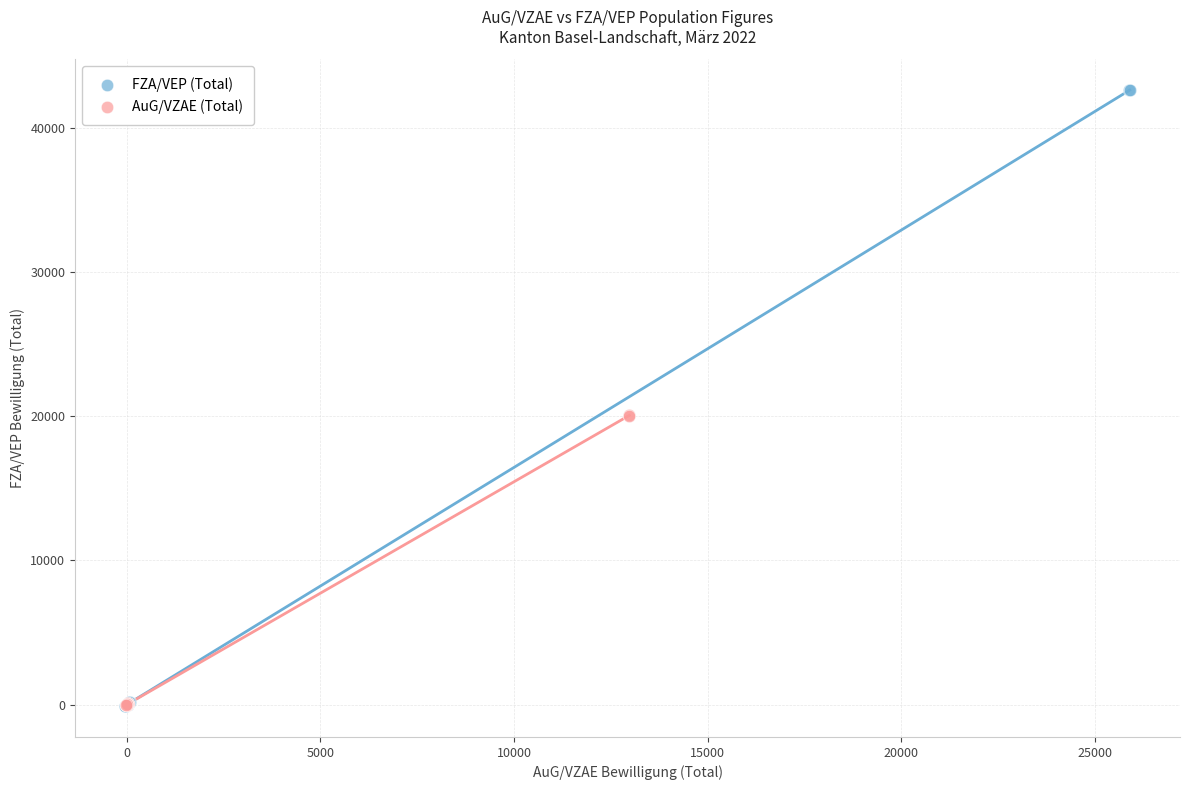

Which series has the widest spread of Y values?

FZA/VEP (Total)